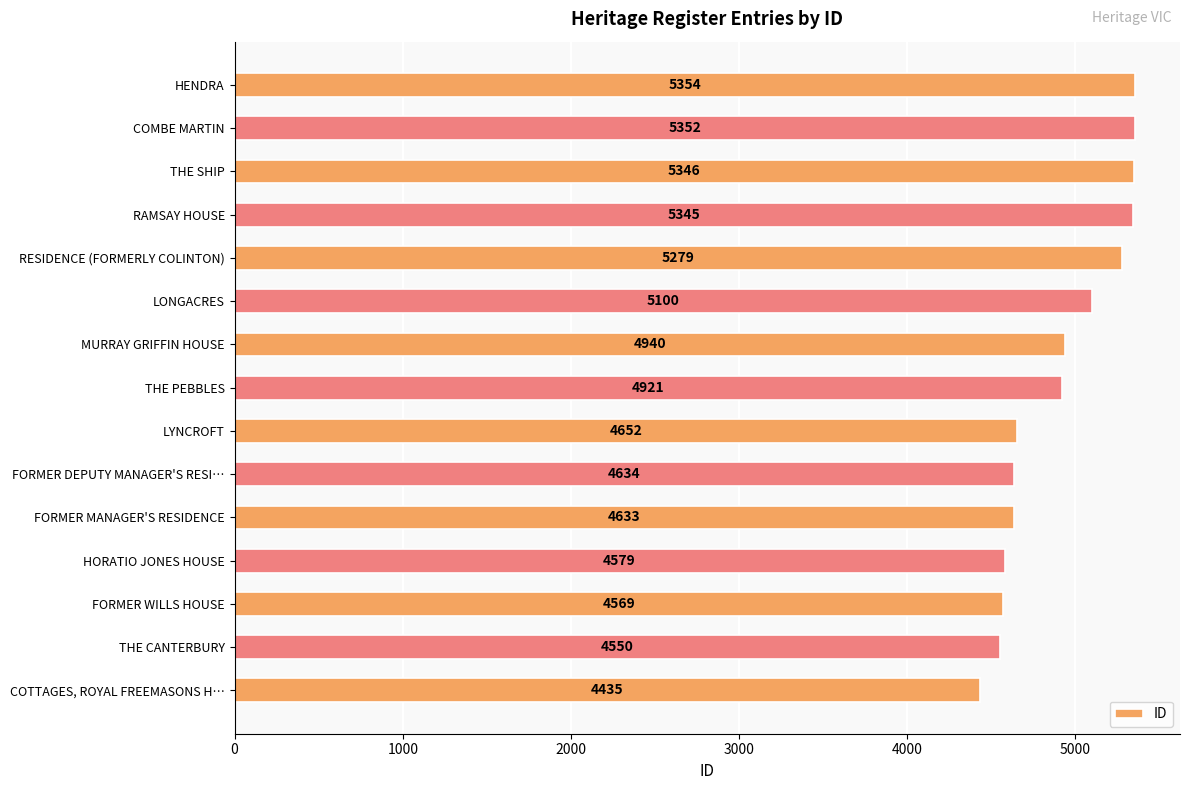

Count the number of categories in the chart.

15